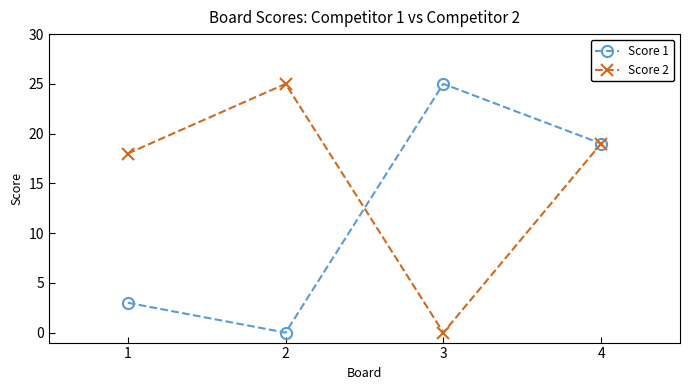

Between which two adjacent categories do Score 2 and Score 1 first intersect?

2 and 3